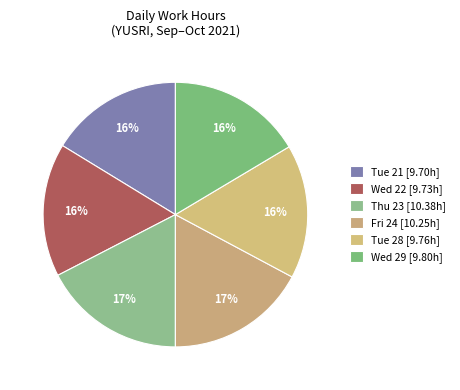

How many segments does this pie chart have?

6